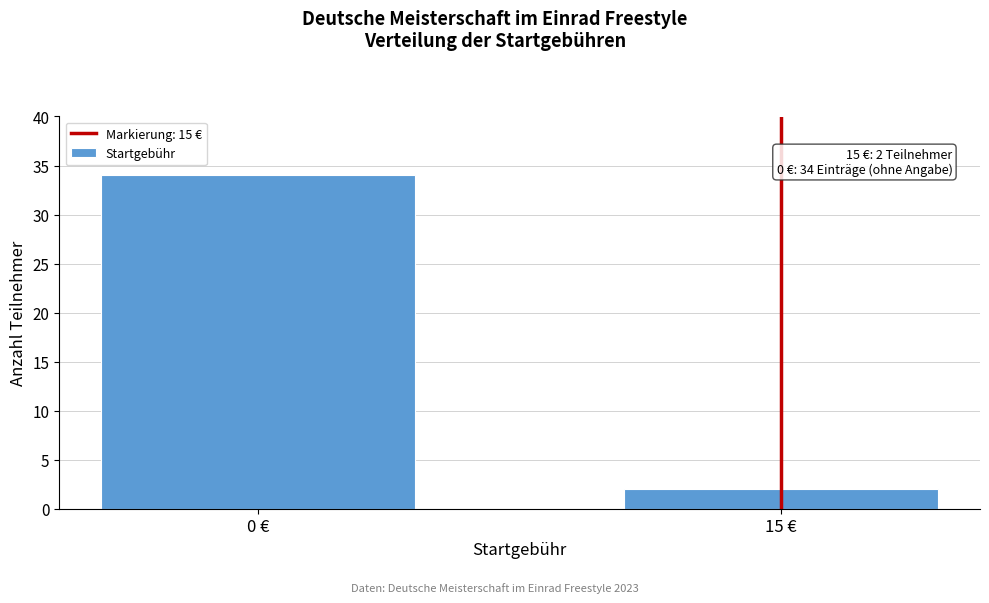

Reading left to right, what are all the values shown in this chart?

34	2